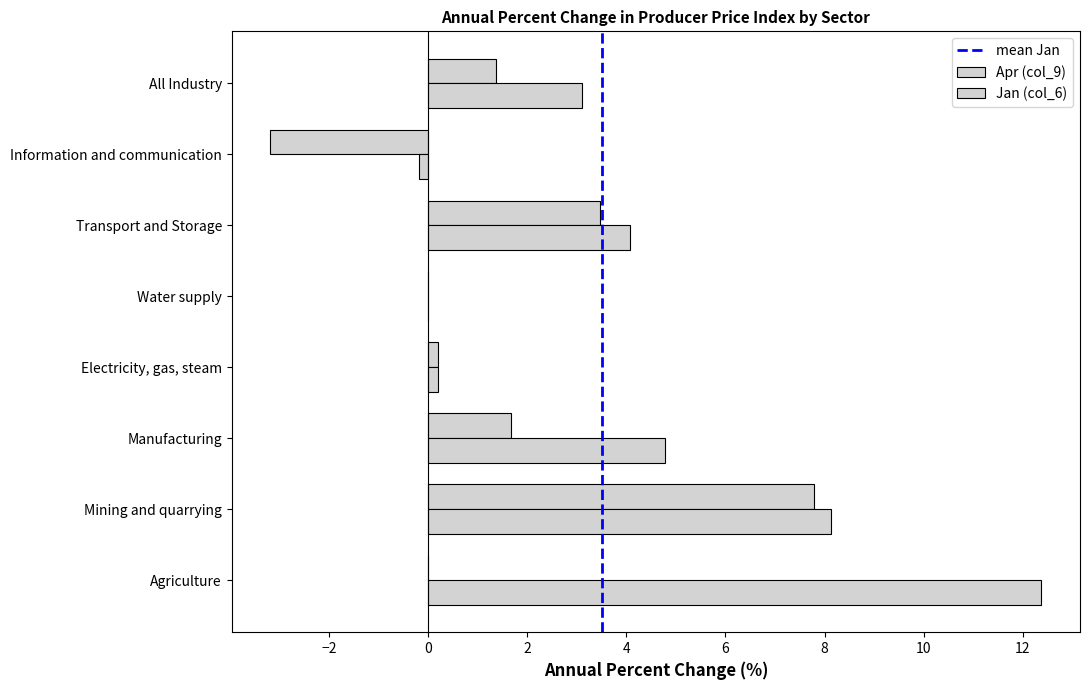

True or false: Jan (col_6) has a value of 12.4 at Agriculture.

True